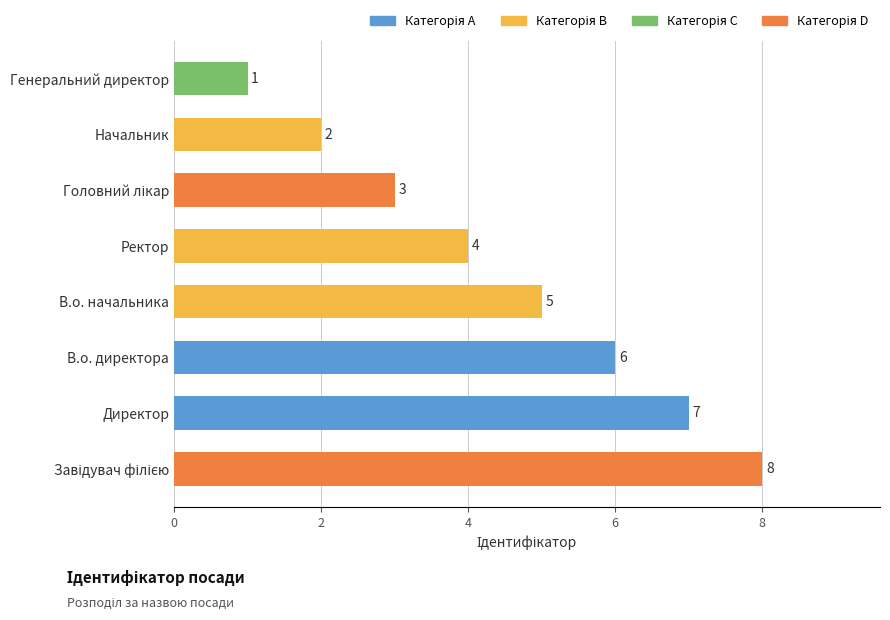

What is the ratio of the value at В.о. директора to the value at Ректор?

1.5